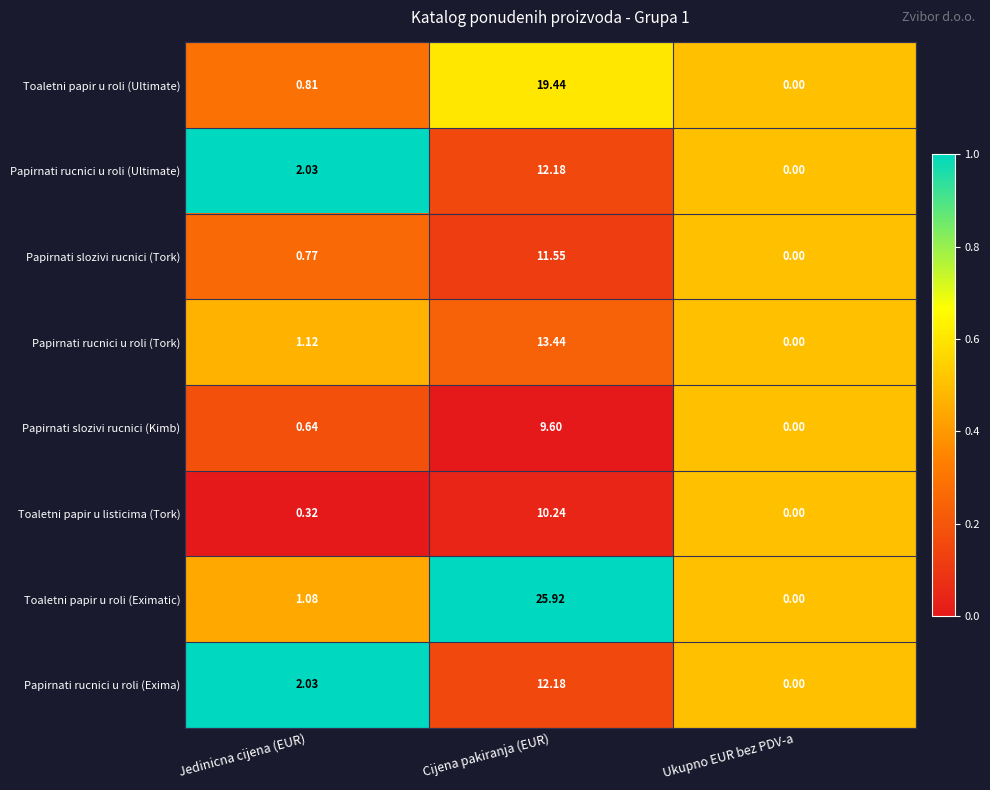

At which label does Toaletni papir u roli (Eximatic) first exceed 1?

Jedinicna cijena (EUR)